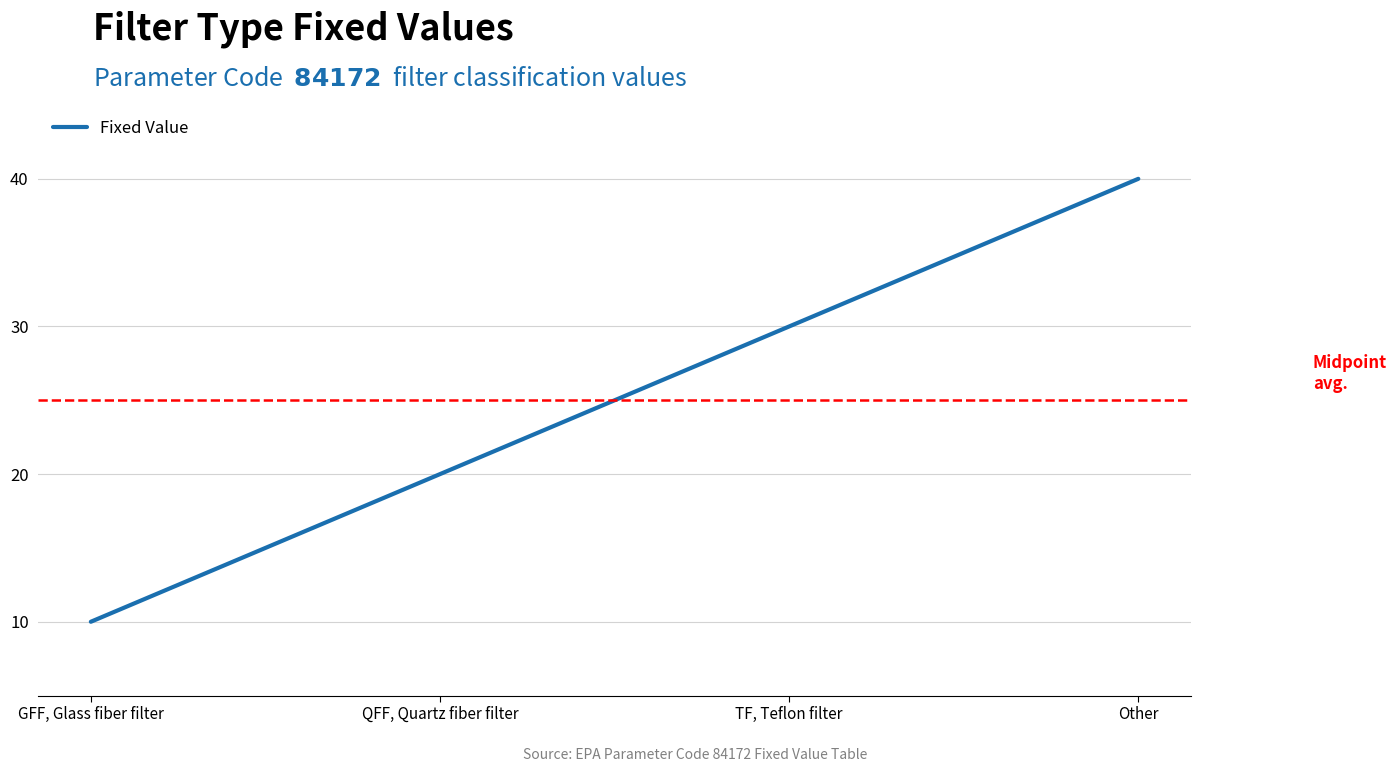

What is the difference between the values at GFF, Glass fiber filter and Other?

30